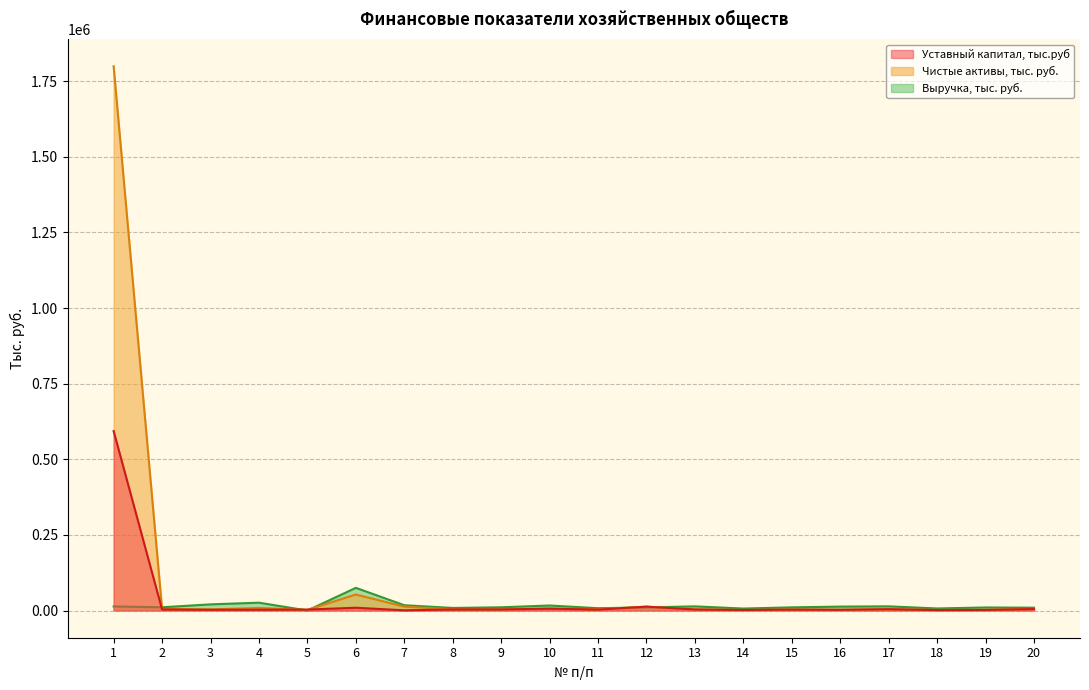

What is the highest value of the Чистые активы, тыс. руб. series?

1799335.0